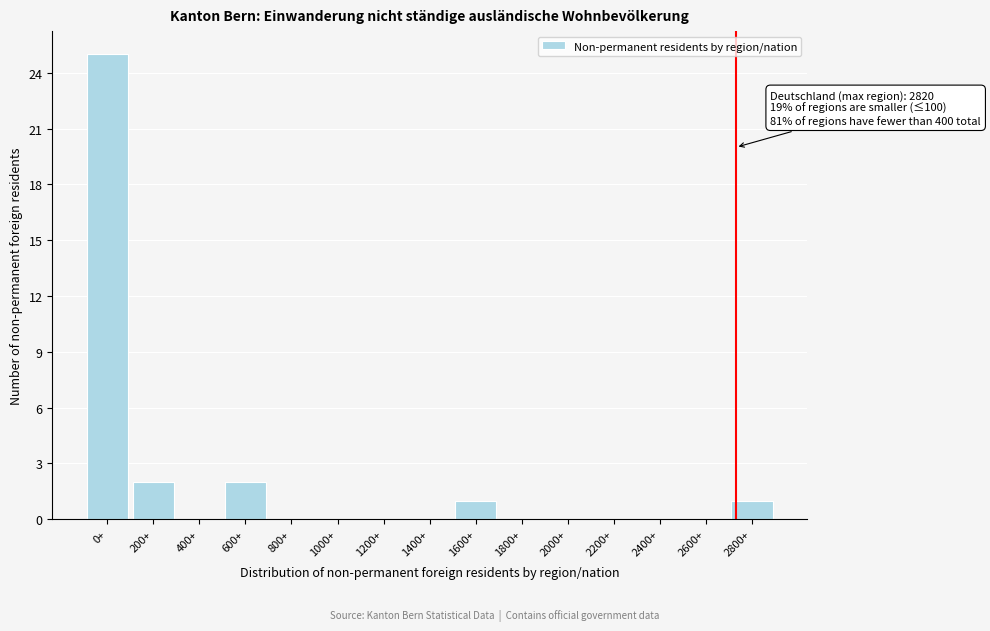

Reading left to right, what are all the values shown in this chart?

0+=25	200+=2	400+=0	600+=2	800+=0	1000+=0	1200+=0	1400+=0	1600+=1	1800+=0	2000+=0	2200+=0	2400+=0	2600+=0	2800+=1